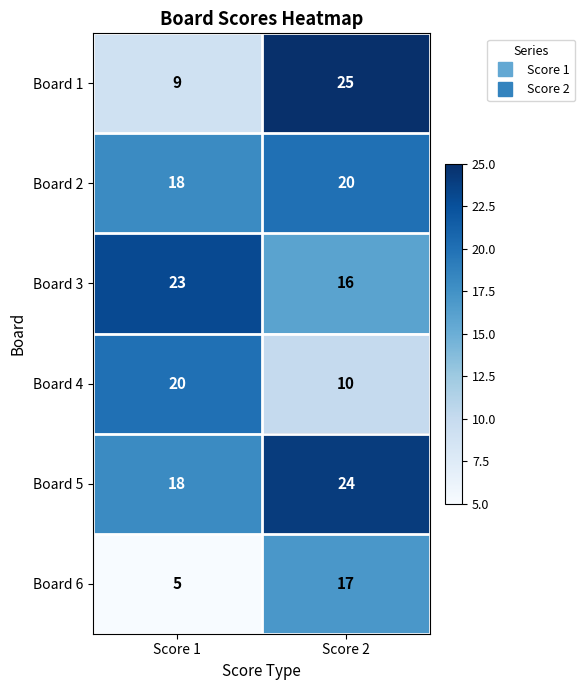

What is the highest value of the Board 3 series?

23